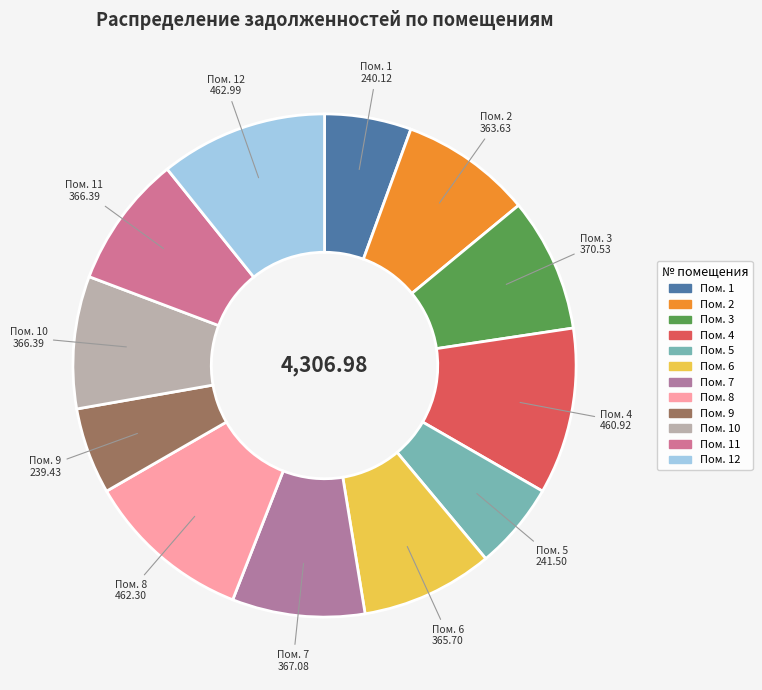

Approximately how many times larger is the value at Пом. 12 compared to Пом. 4?

1.0